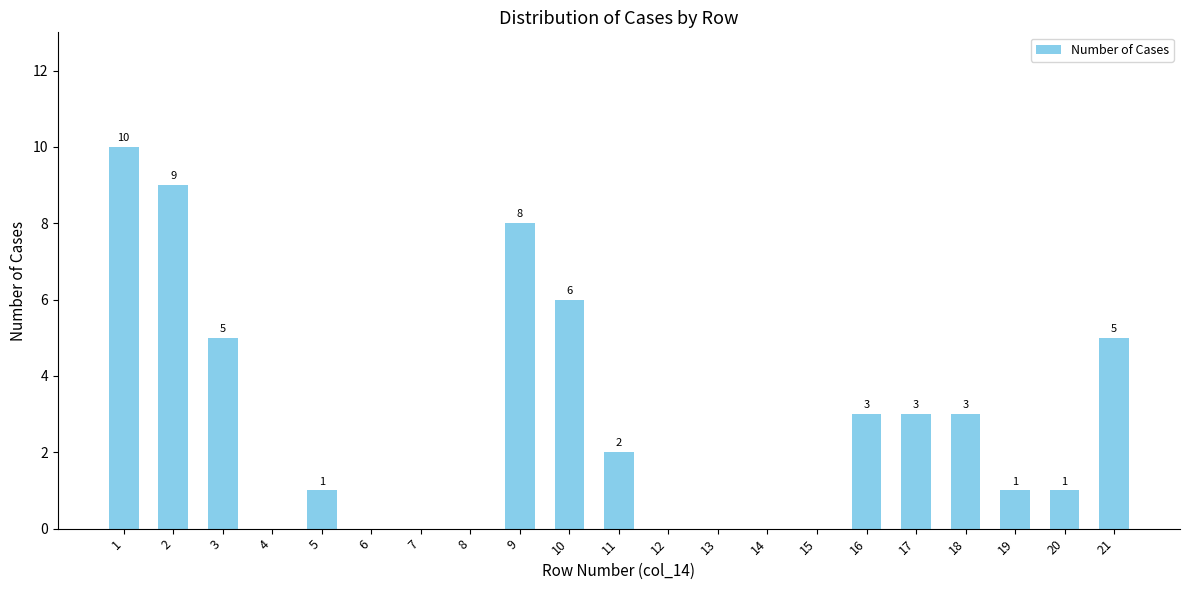

Between 5 and 12, which is larger?

5